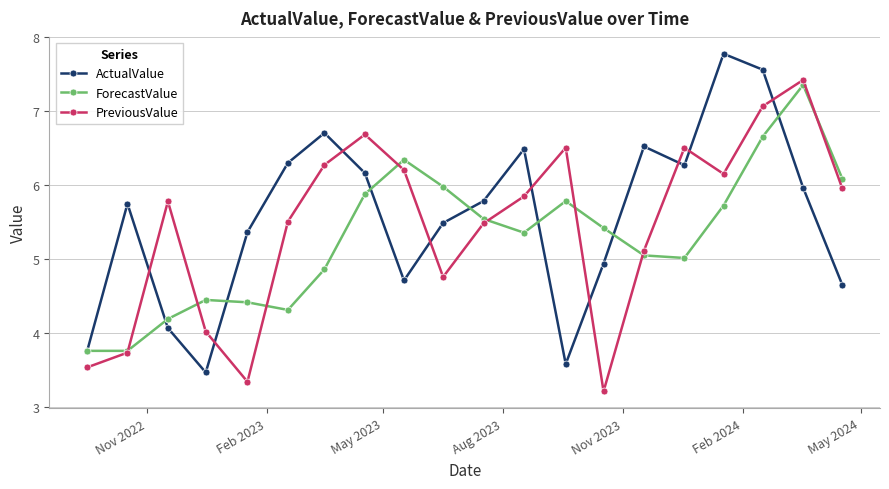

What is the highest value of the ForecastValue series?

7.4